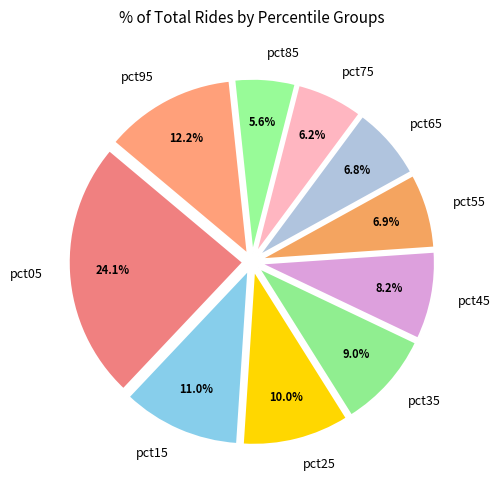

Which slice is the smallest?

pct85